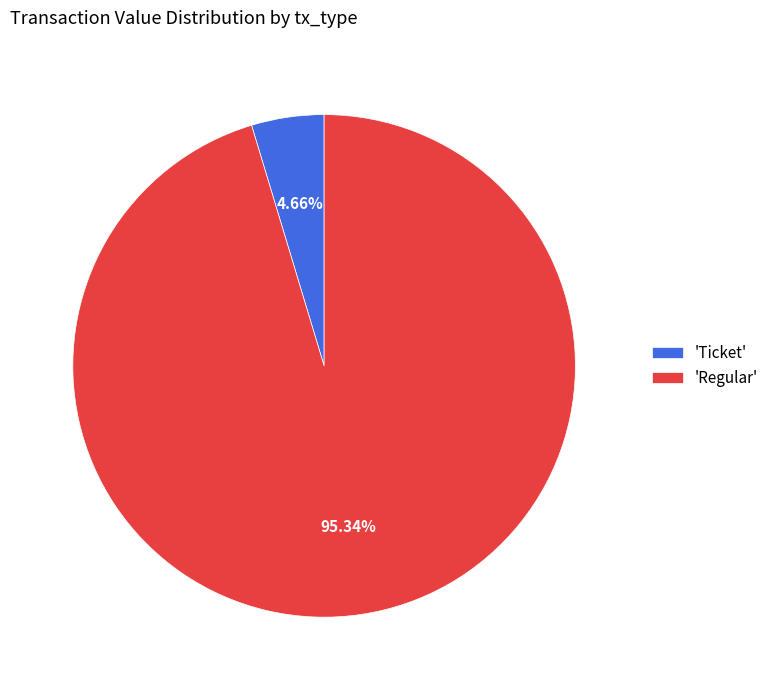

Which category has the smallest portion of the pie?

'Ticket'